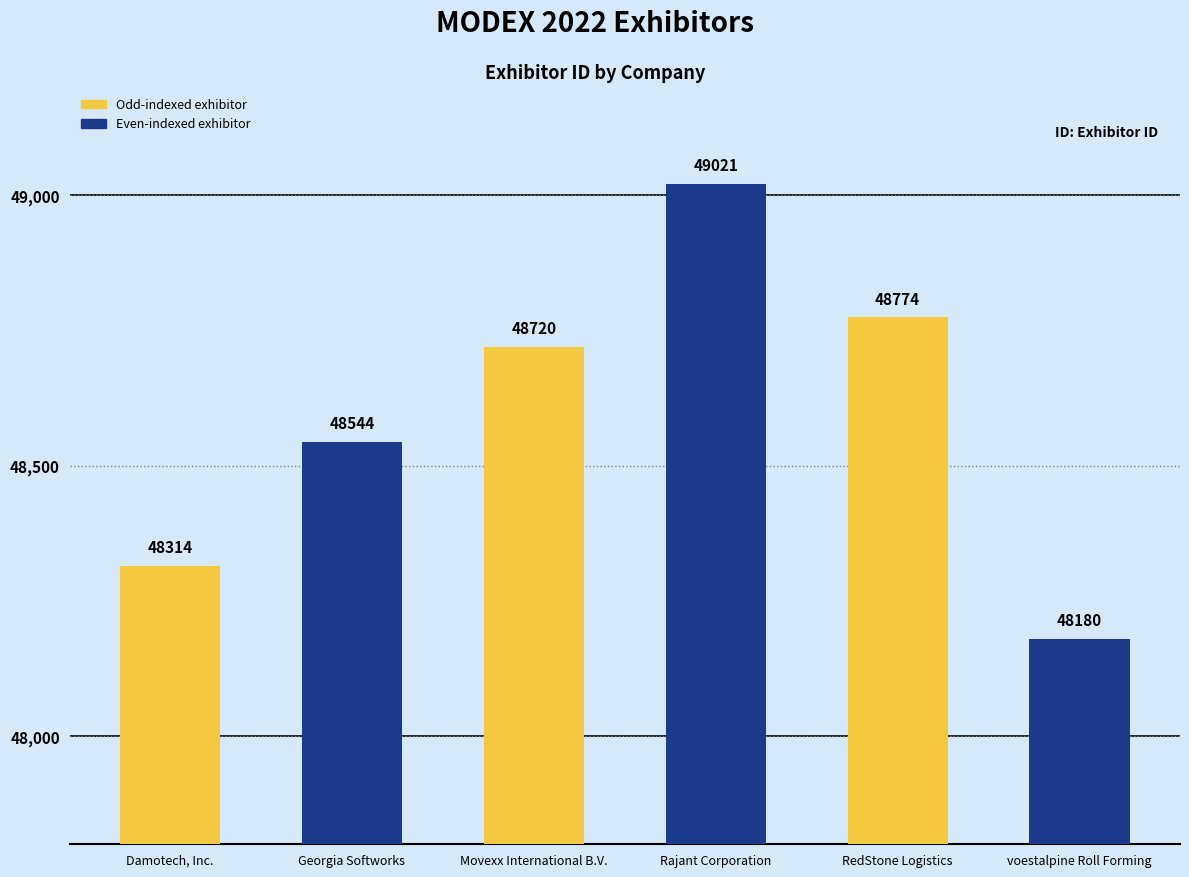

What is the change in value from Damotech, Inc. to voestalpine Roll Forming?

-134